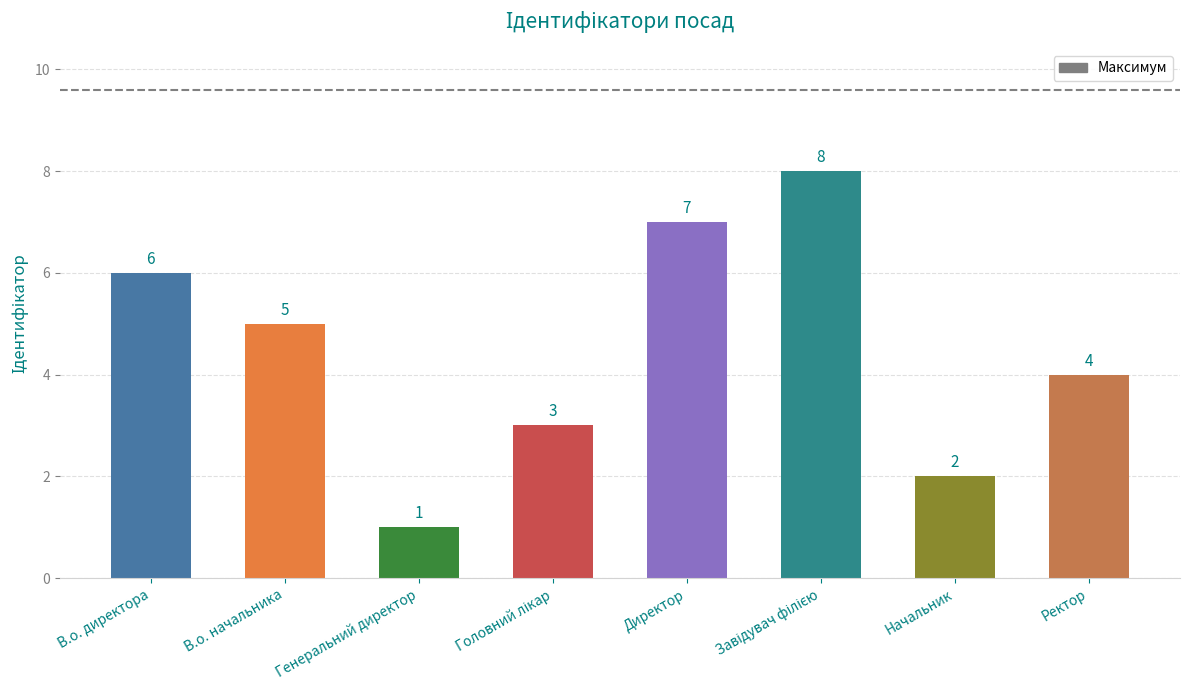

Where is the data nearest to the value 4?

Ректор